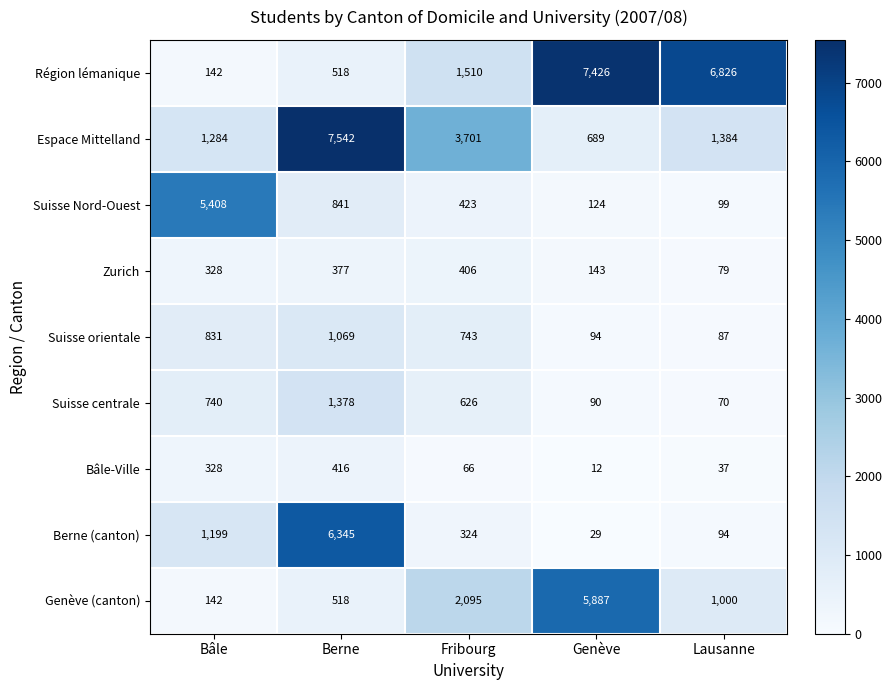

What value does the Berne (canton) series have at Lausanne, to the nearest 10?

90